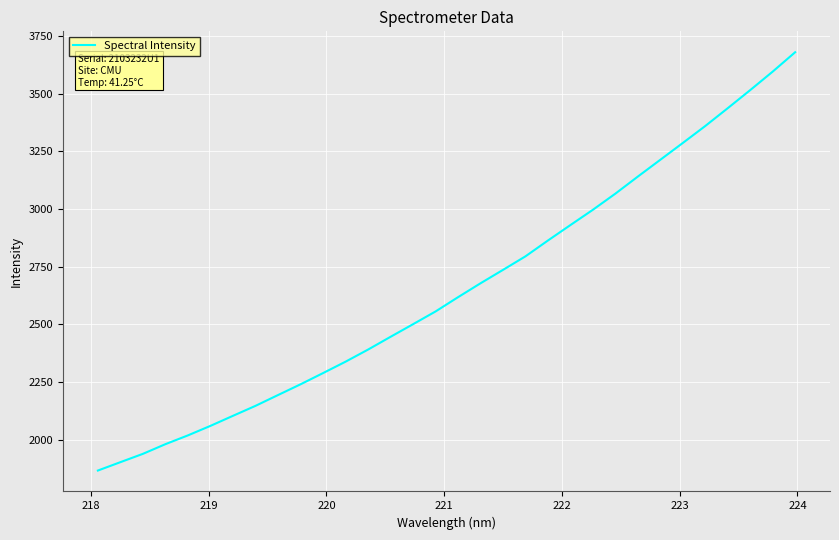

What is the maximum value shown in the chart?

3678.9